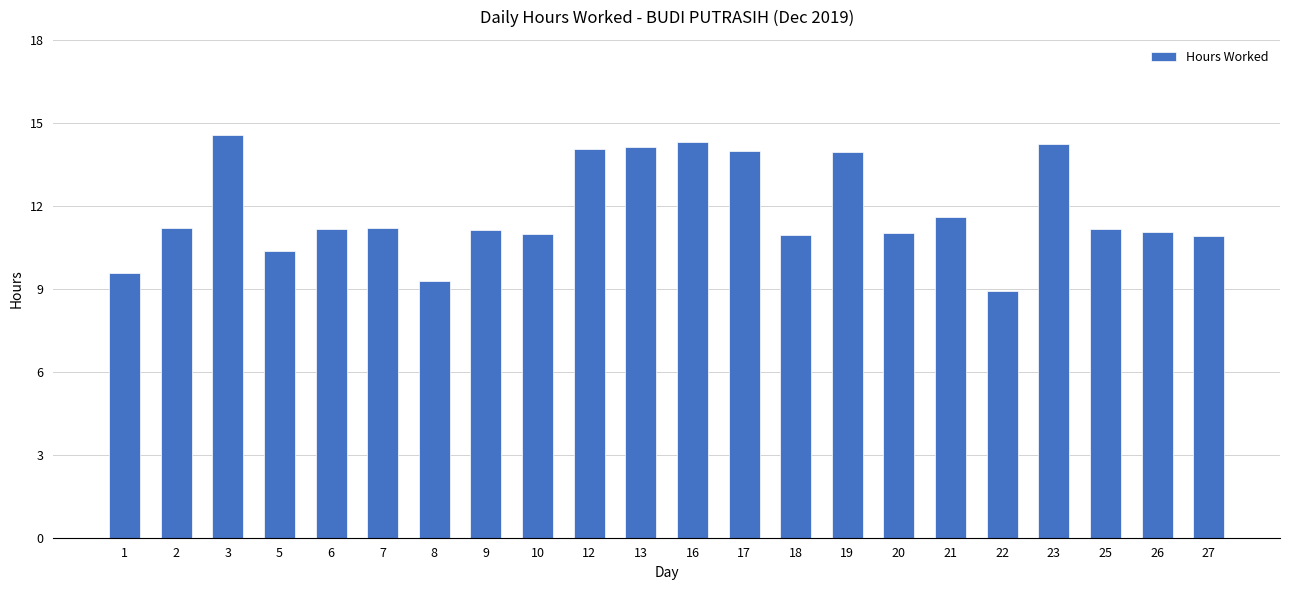

What is the smallest value displayed?

8.9